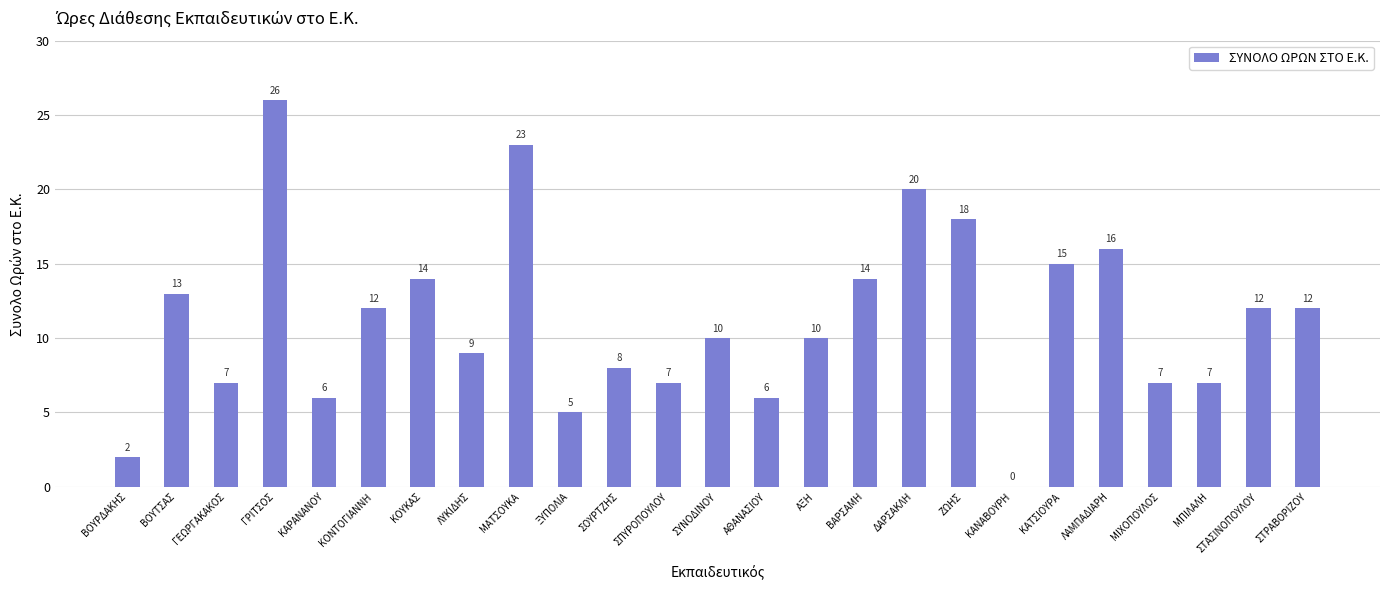

The chart shows a value of 10 at ΑΞΗ. True or false?

True